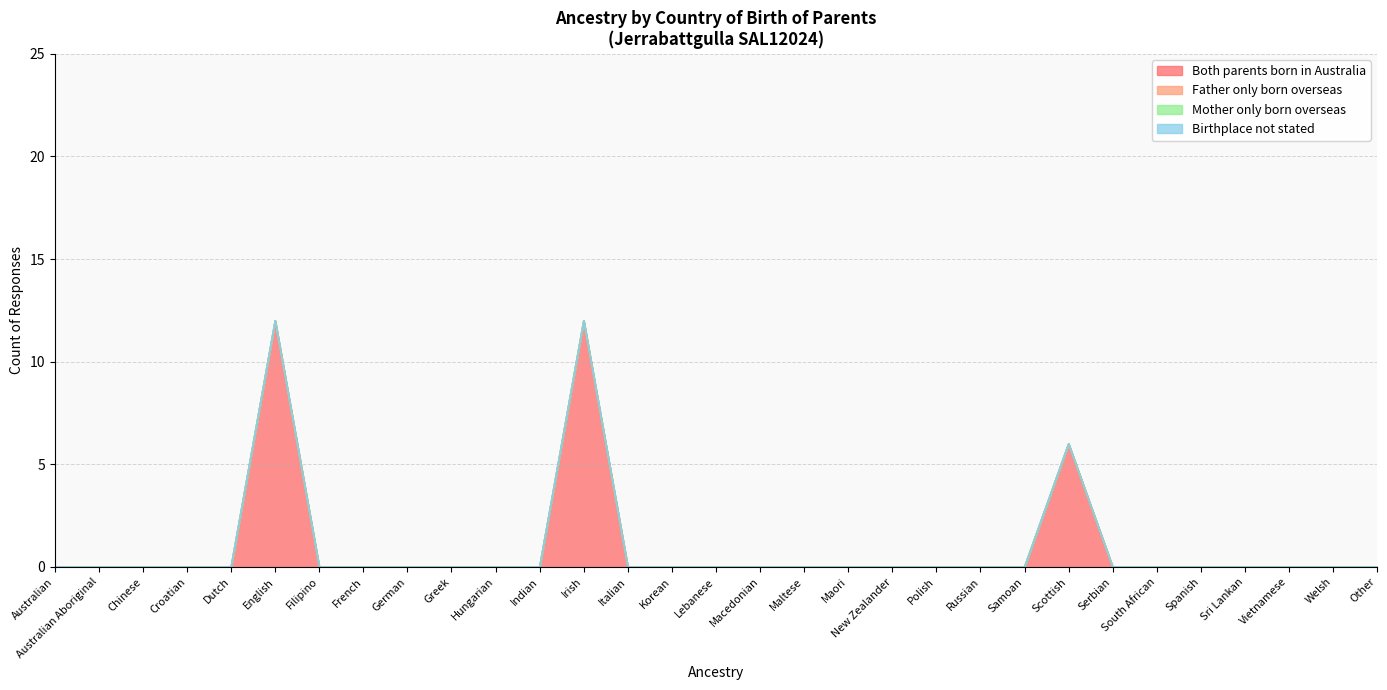

Which series has the widest spread of values?

Both parents born in Australia